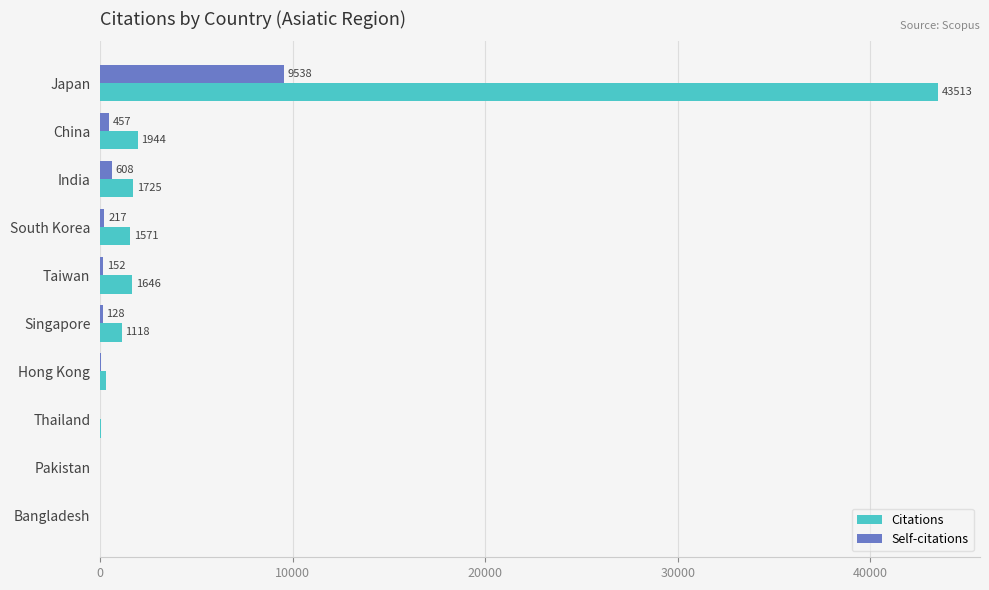

How many distinct data groups are displayed?

2